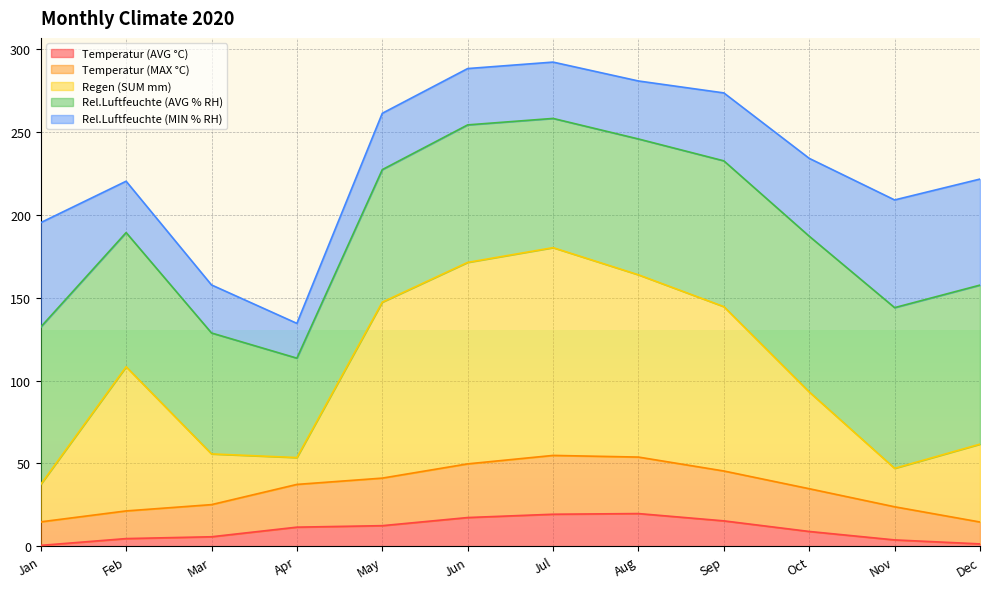

Read the Temperatur (AVG °C) value at Jul.

19.3